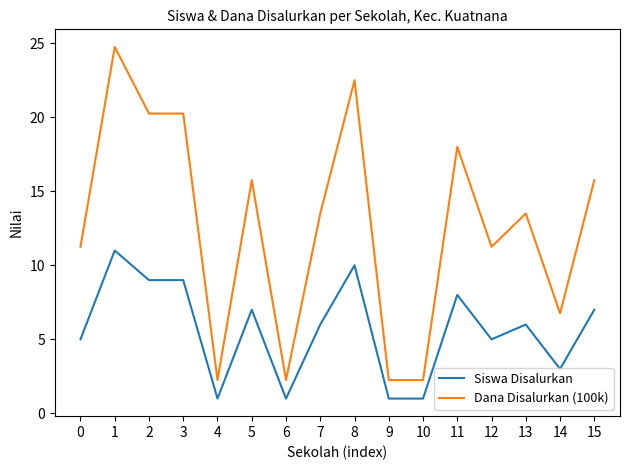

List the series in order of their peak value, highest first.

Dana Disalurkan (100k), Siswa Disalurkan